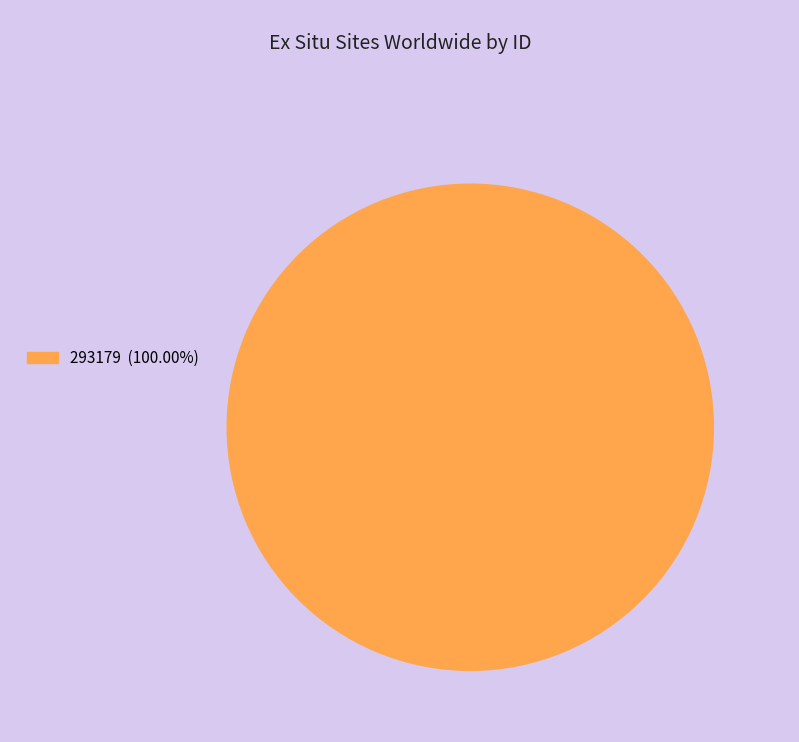

Is there any slice that represents more than half of the pie?

Yes